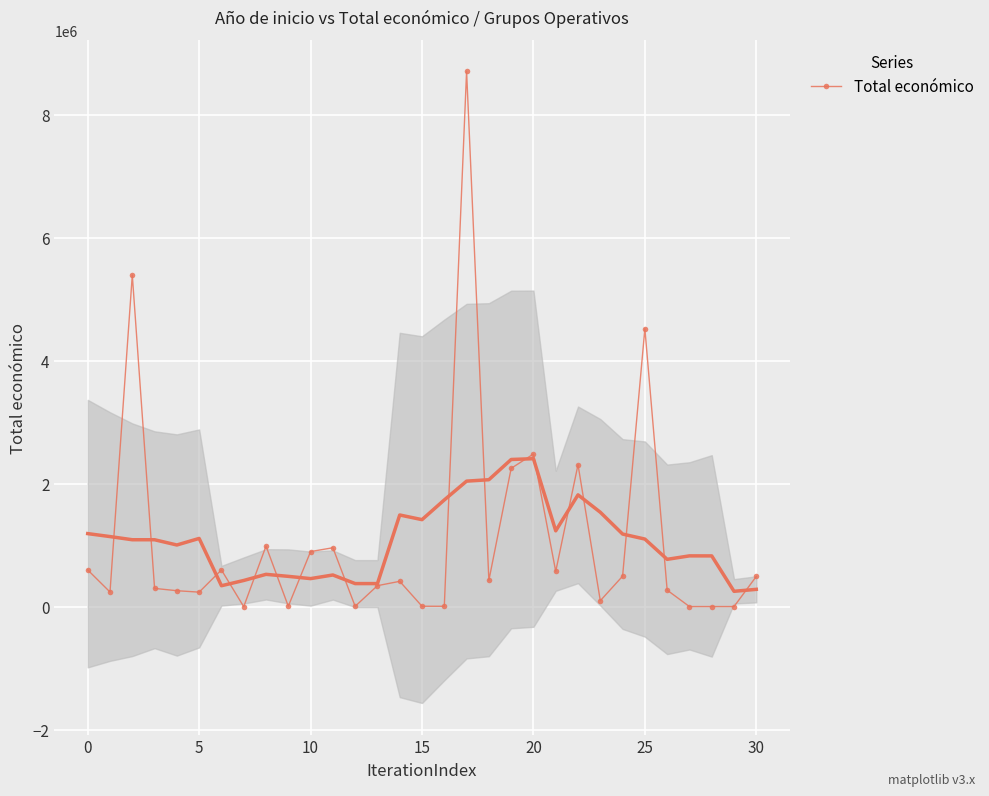

How many data points in Total económico are less than 414788?

15